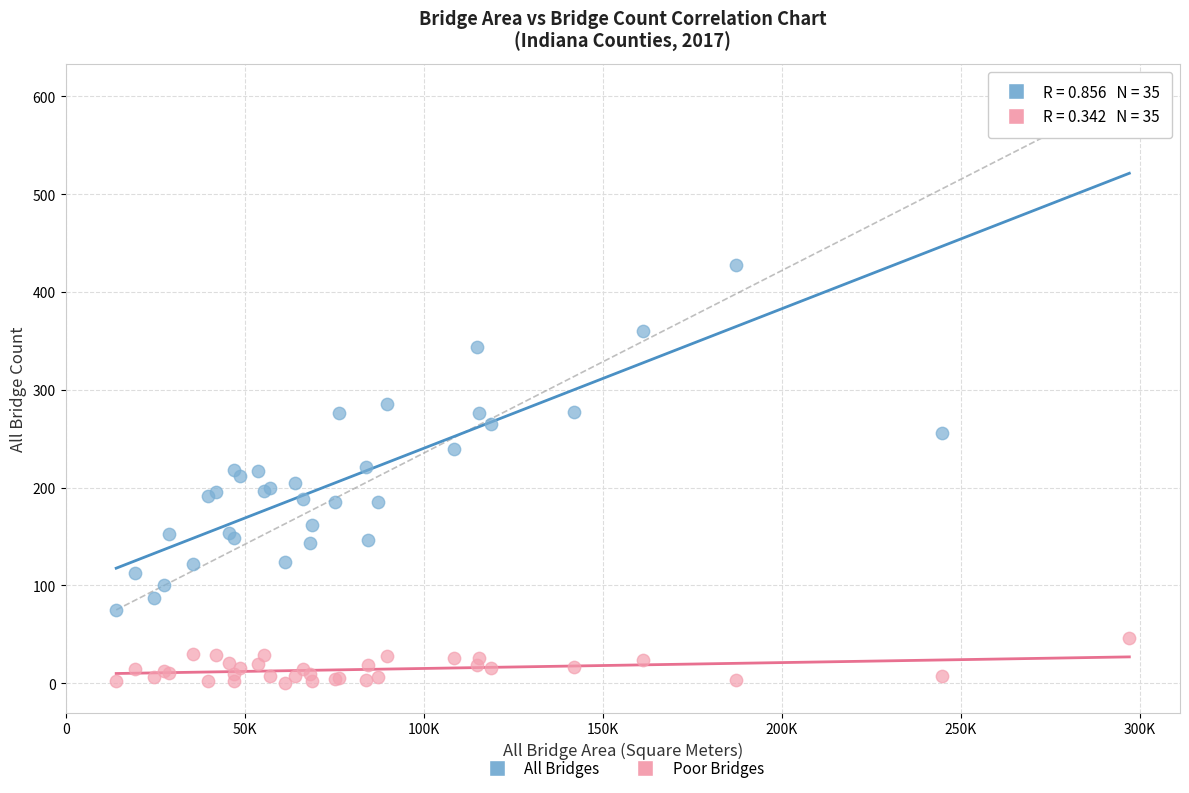

Across all series, what Y value is closest to 301?

285